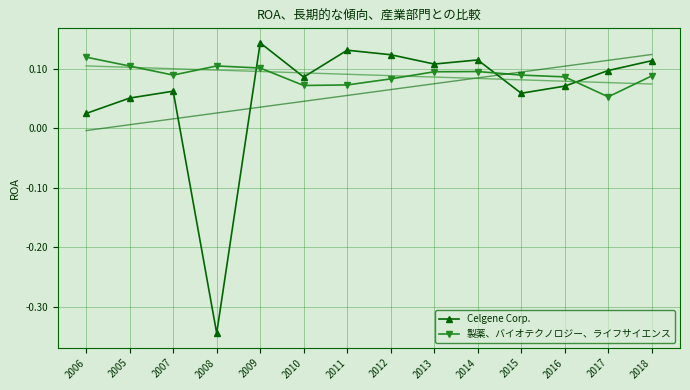

How many lines are shown in the chart?

2